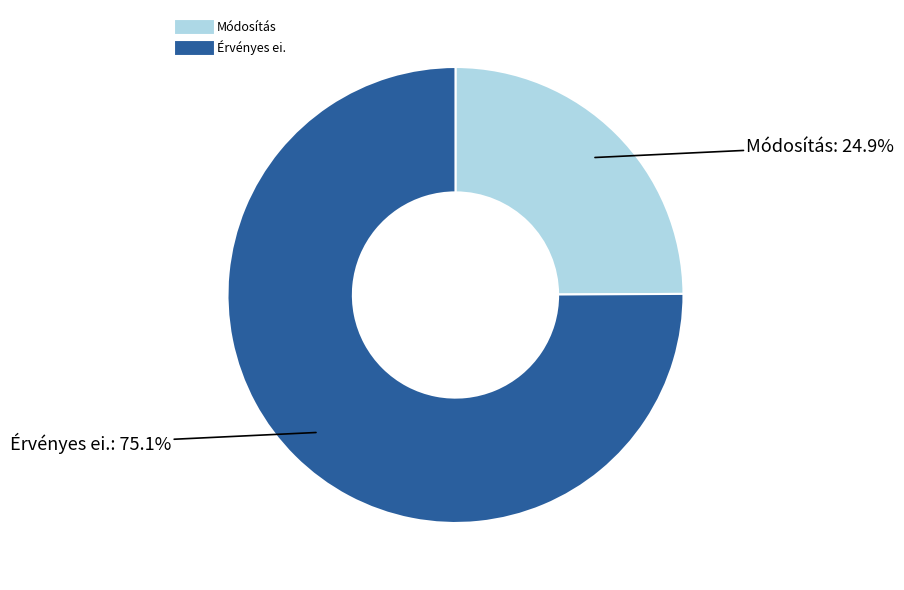

Which has a higher value, Módosítás or Érvényes ei.?

Érvényes ei.